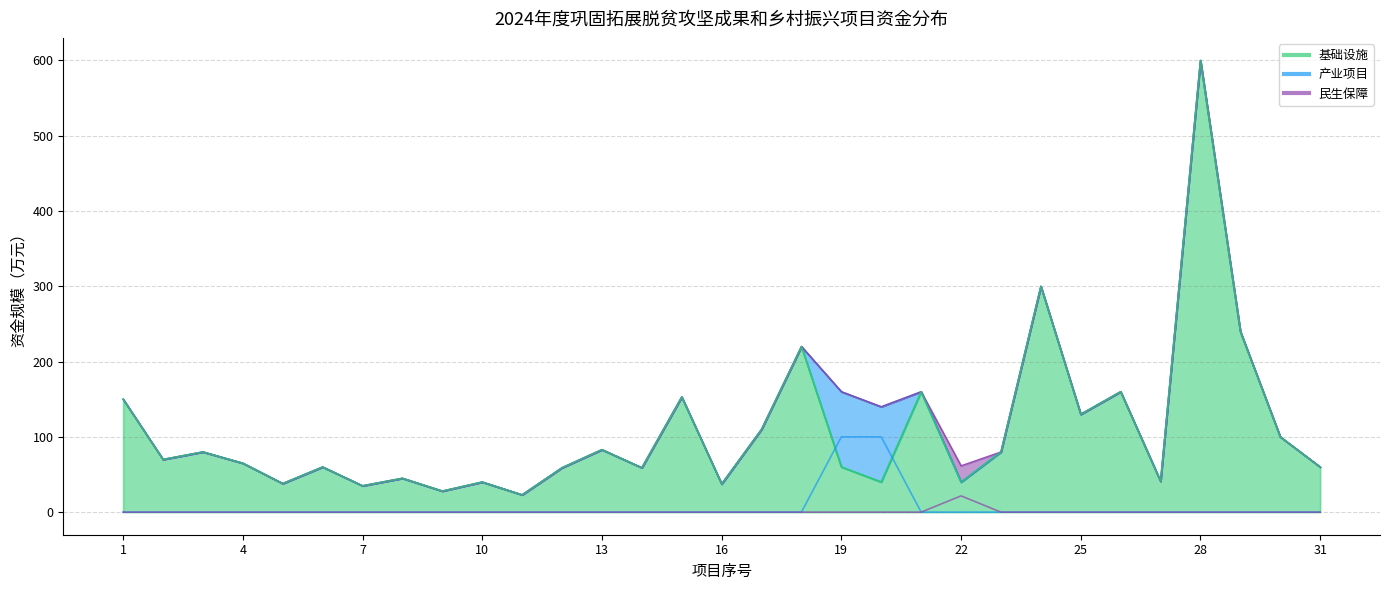

Which series has the widest spread of values?

基础设施